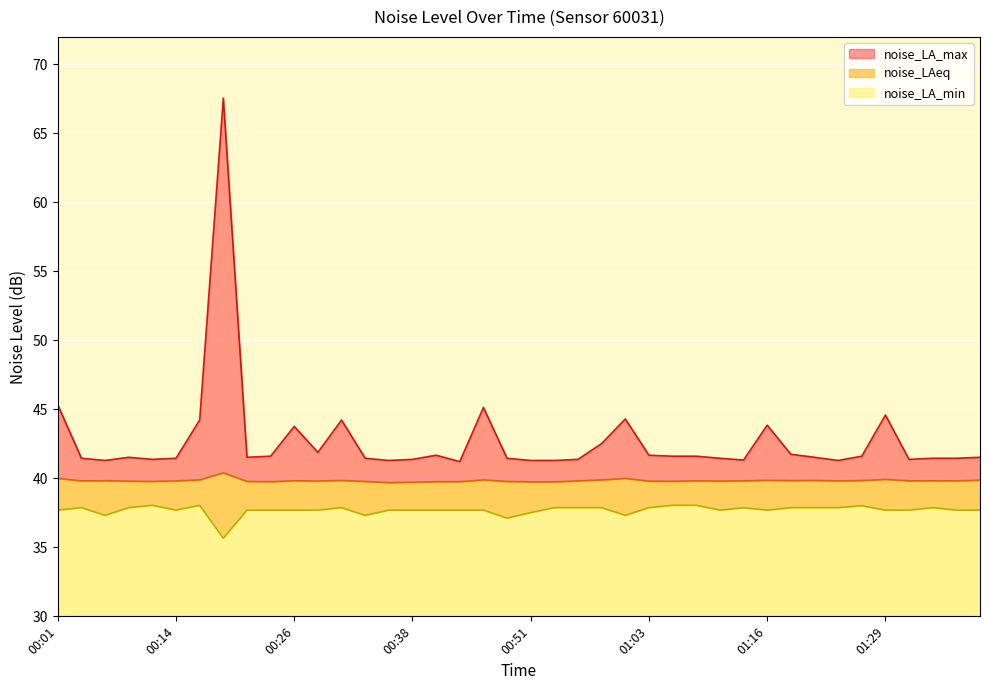

True or false: noise_LA_min and noise_LAeq cross at least once.

False